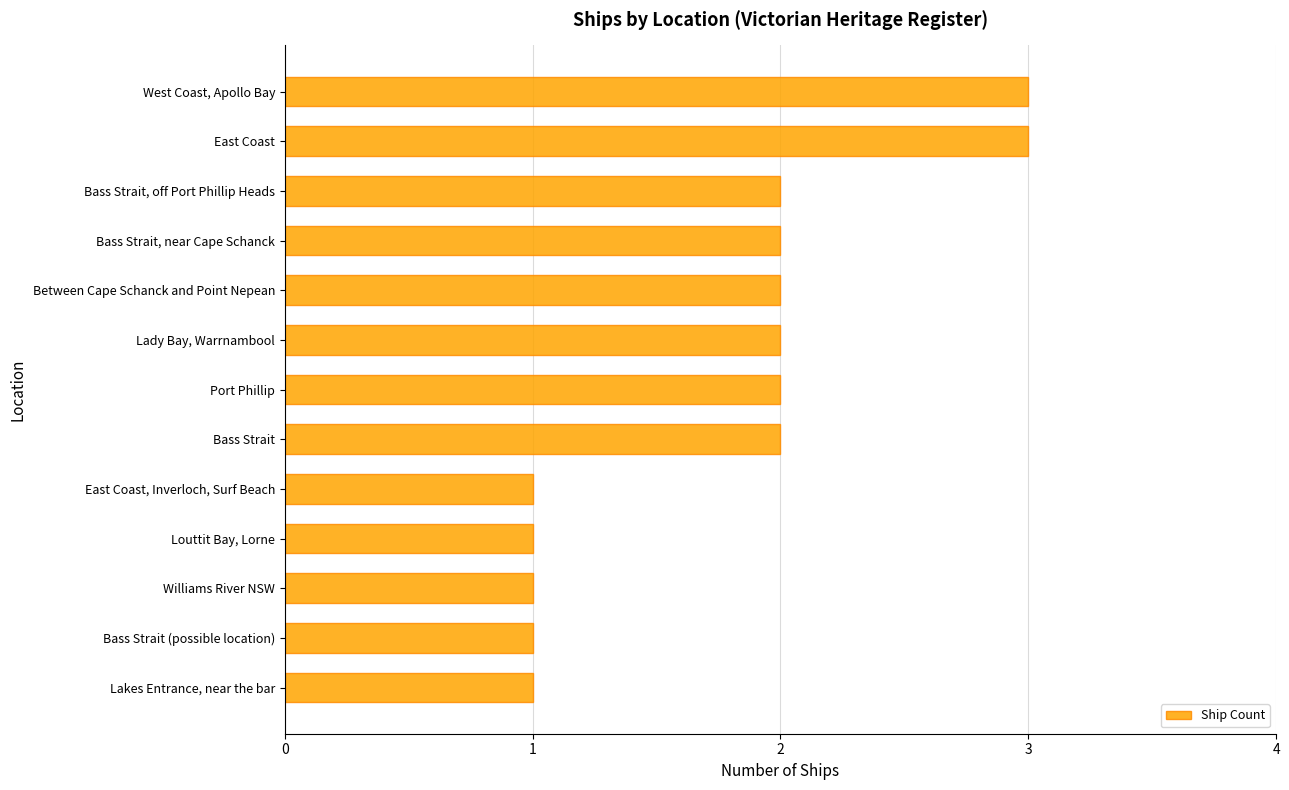

Reading top to bottom, list all the values displayed in this chart.

West Coast, Apollo Bay=3	East Coast=3	Bass Strait, off Port Phillip Heads=2	Bass Strait, near Cape Schanck=2	Between Cape Schanck and Point Nepean=2	Lady Bay, Warrnambool=2	Port Phillip=2	Bass Strait=2	East Coast, Inverloch, Surf Beach=1	Louttit Bay, Lorne=1	Williams River NSW=1	Bass Strait (possible location)=1	Lakes Entrance, near the bar=1